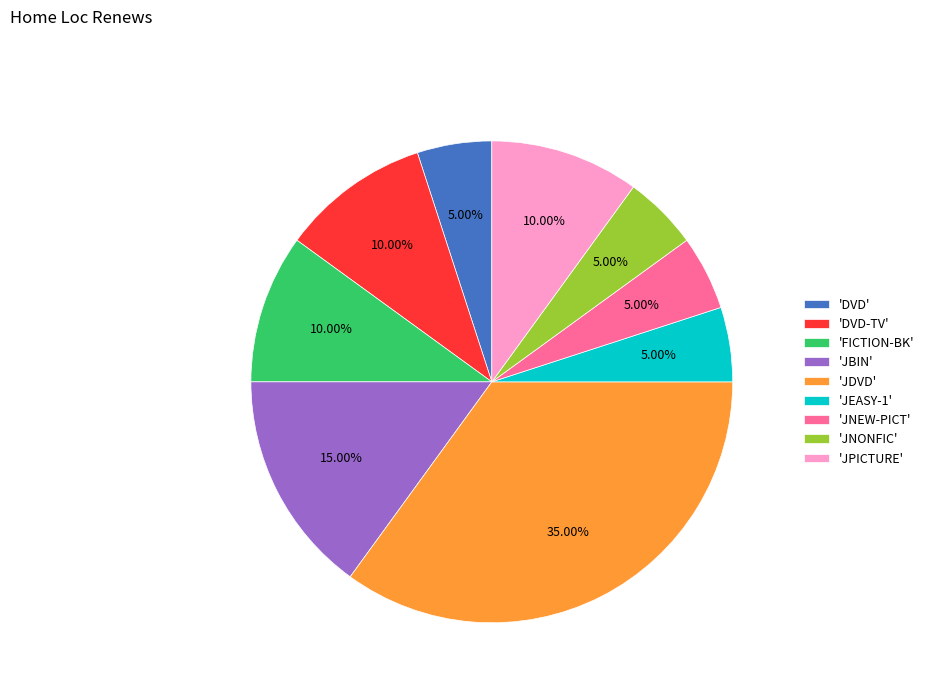

Does any single category account for the majority?

No